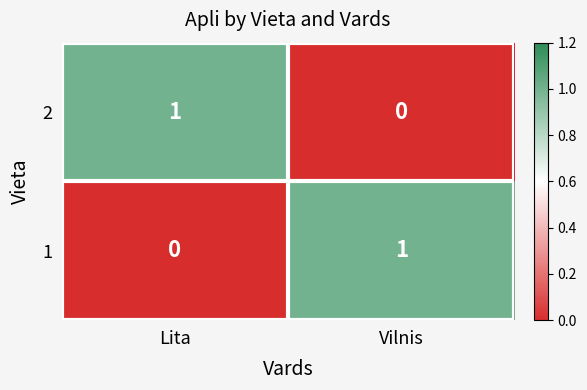

Is the value of 2 at Vilnis greater than the value of 1 at Vilnis?

No